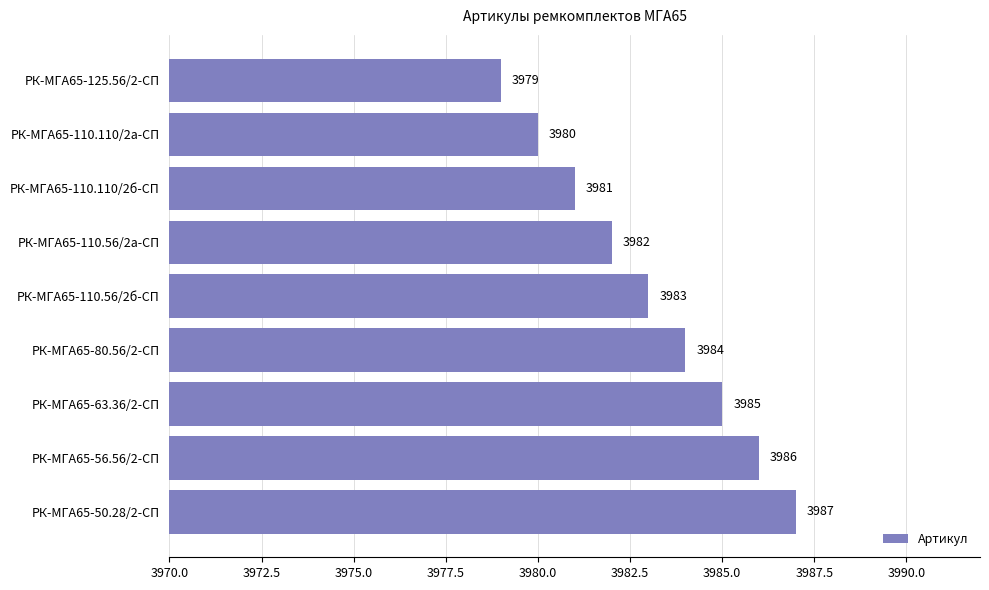

Reading bottom to top, what are all the values shown in this chart?

РК-МГА65-50.28/2-СП=3987	РК-МГА65-56.56/2-СП=3986	РК-МГА65-63.36/2-СП=3985	РК-МГА65-80.56/2-СП=3984	РК-МГА65-110.56/2б-СП=3983	РК-МГА65-110.56/2а-СП=3982	РК-МГА65-110.110/2б-СП=3981	РК-МГА65-110.110/2а-СП=3980	РК-МГА65-125.56/2-СП=3979